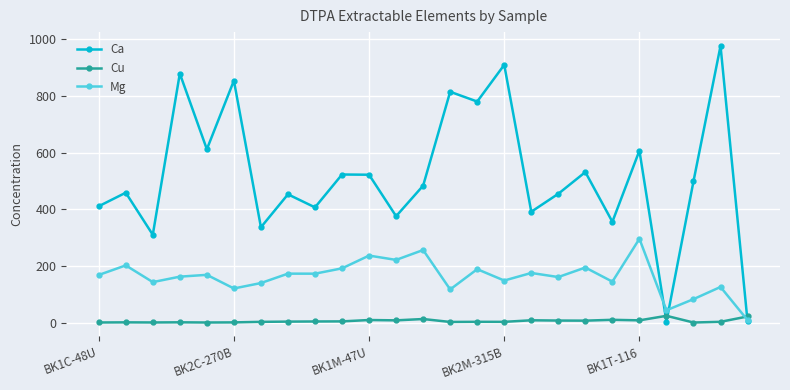

Which series has the largest range (max minus min)?

Ca